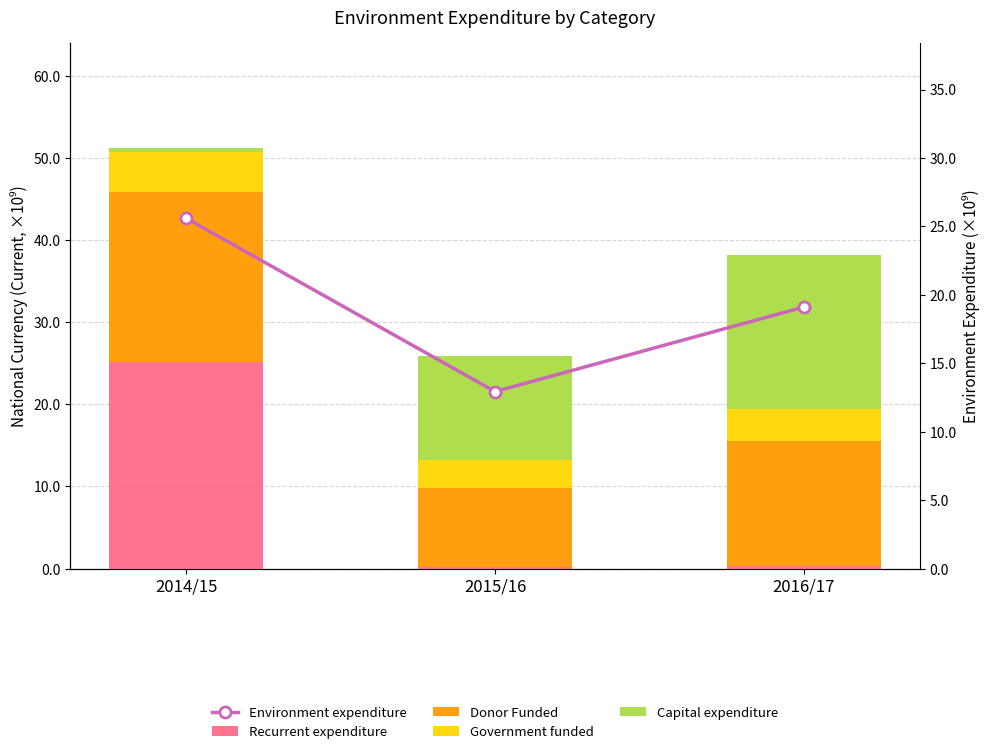

How many values in the Donor Funded series are below 15125132926?

1